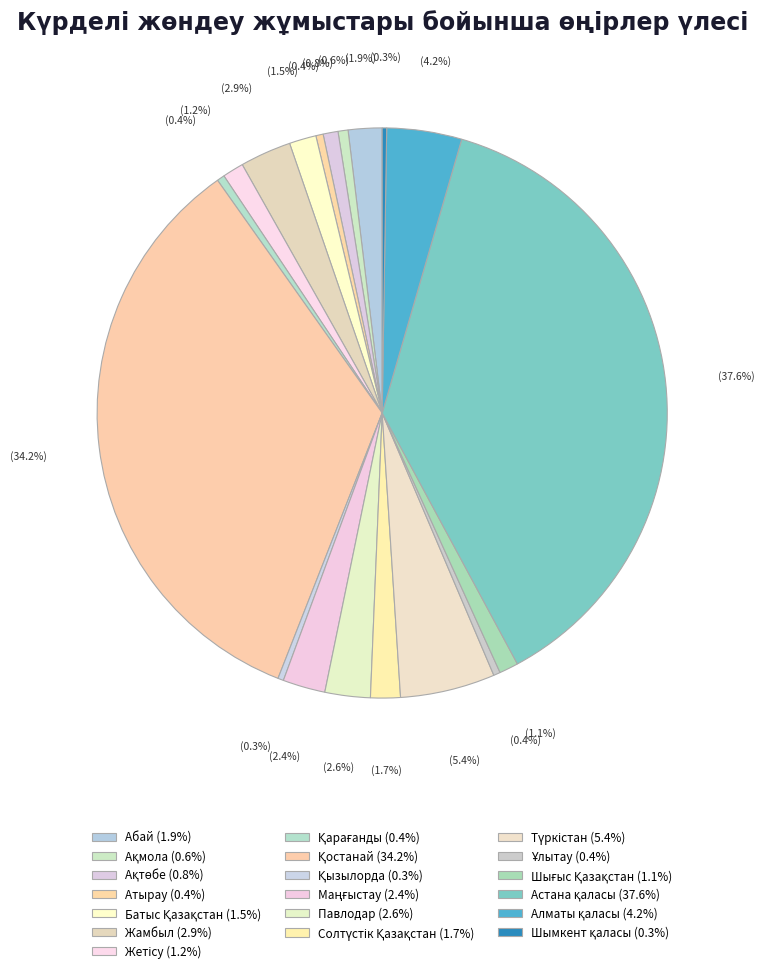

Which slice is the largest?

Астана қаласы